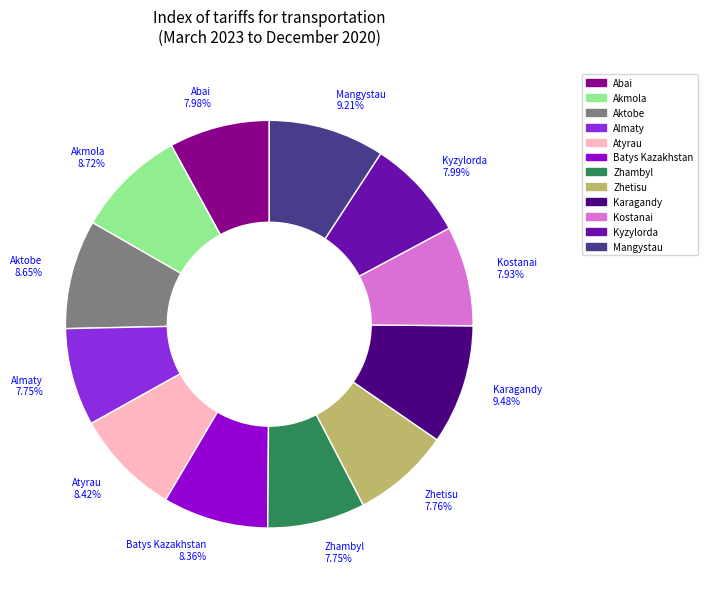

What is the ratio of the value at Almaty to the value at Zhetisu?

1.0